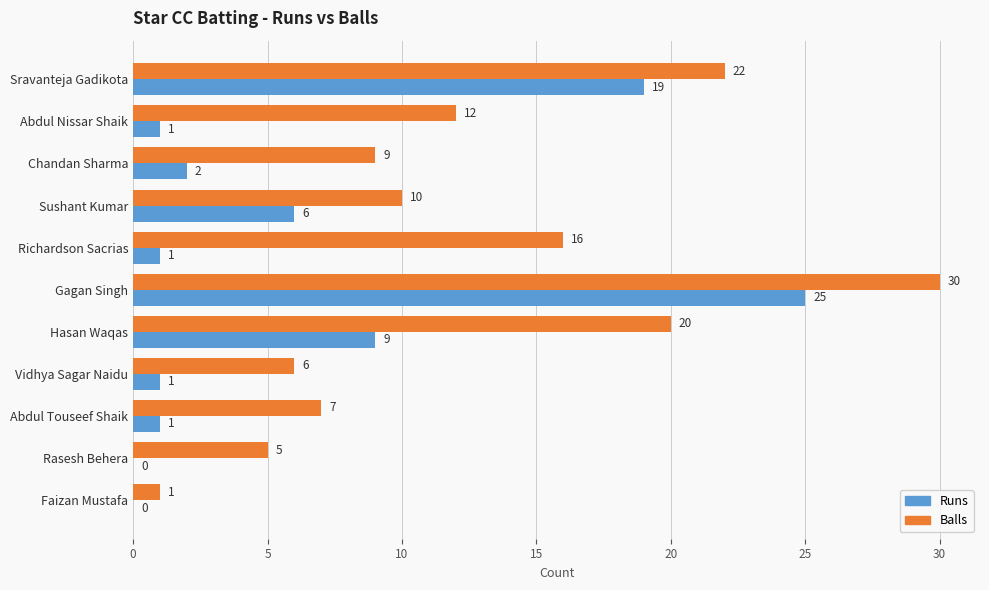

Which series has the largest total across all categories?

Balls